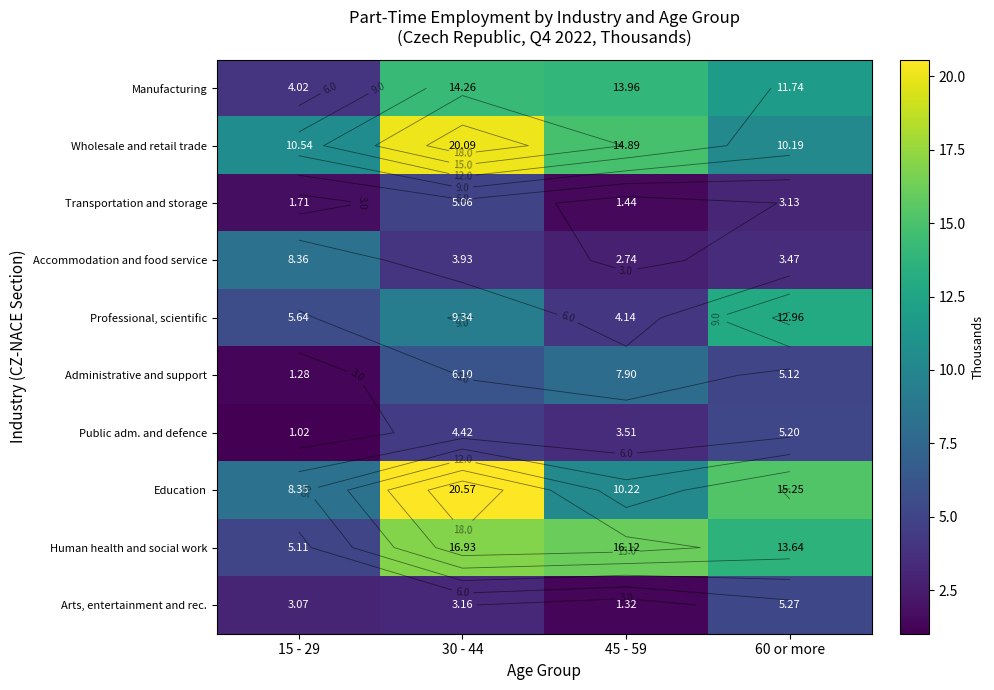

Is it true that Professional, scientific equals 5.6 at 45 - 59?

False